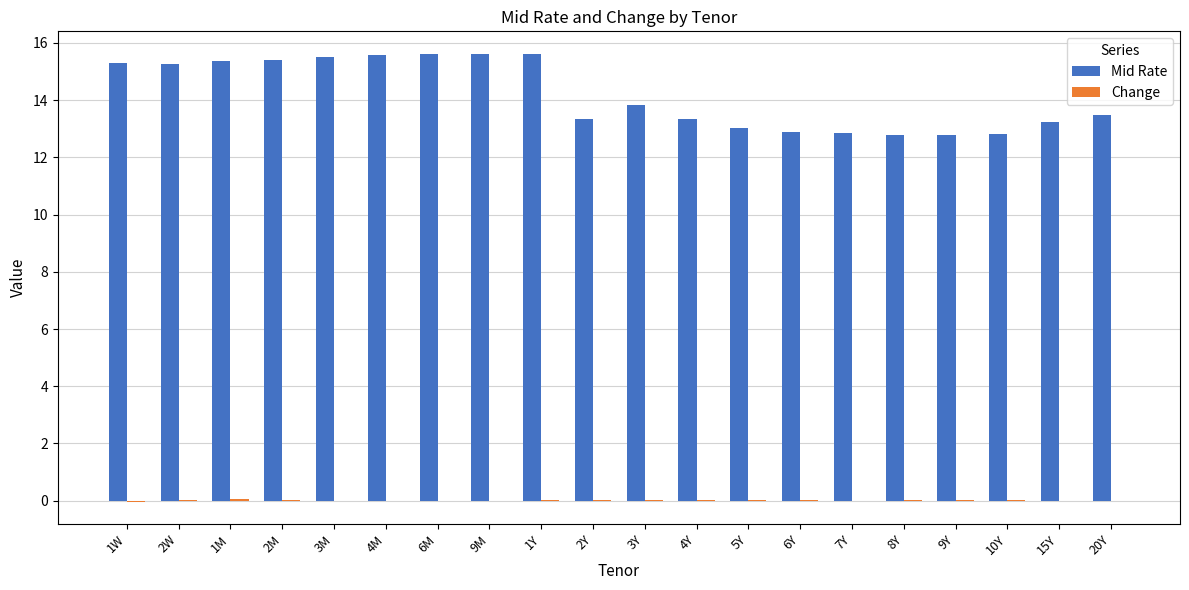

The value of Mid Rate at 6M is 15.6. True or false?

True